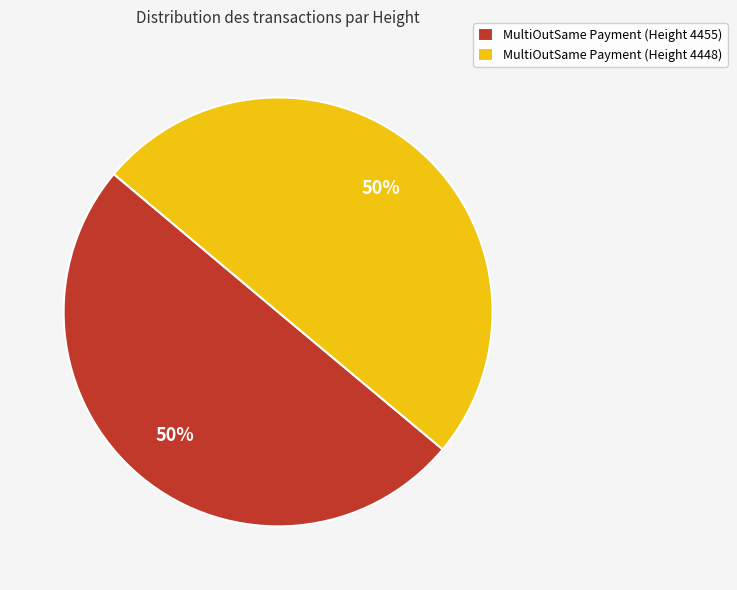

What percentage is the MultiOutSame Payment (Height 4448) slice, to the nearest percent?

50%